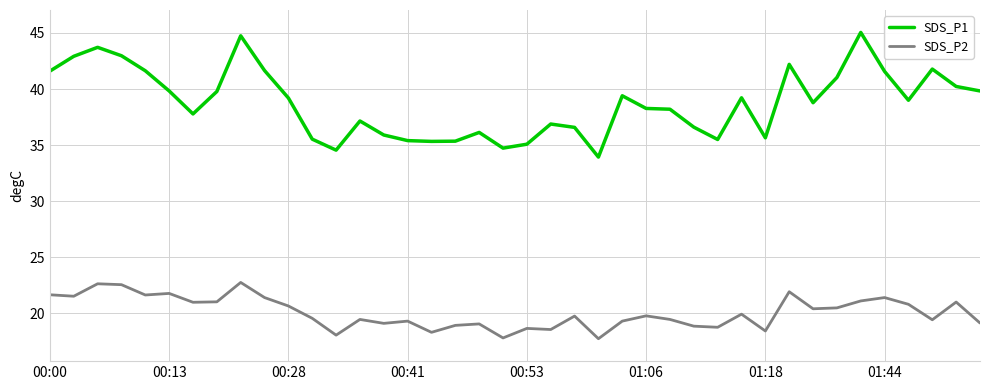

Count the number of categories in the chart.

40